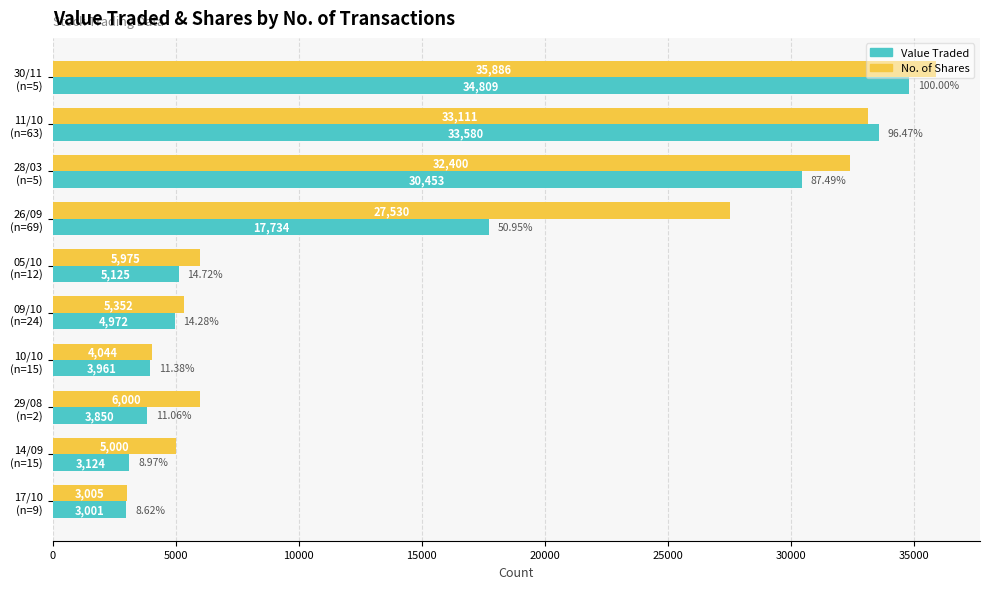

What is the maximum value for Value Traded?

34809